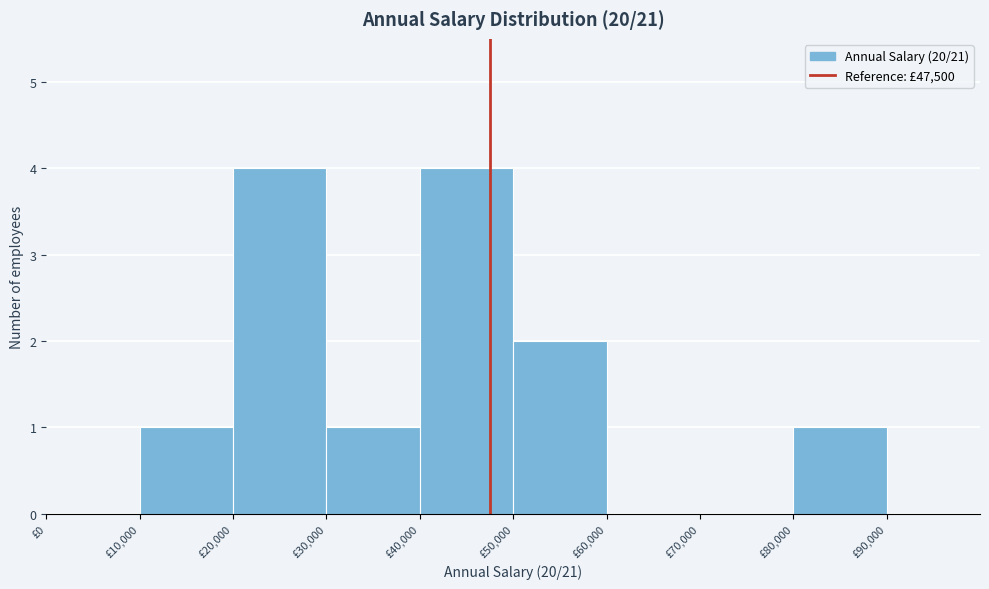

What is the height of the bar covering 30000 to 40000 on the x-axis? The values are not printed on the chart, so give them approximately, as read against the axis.

1